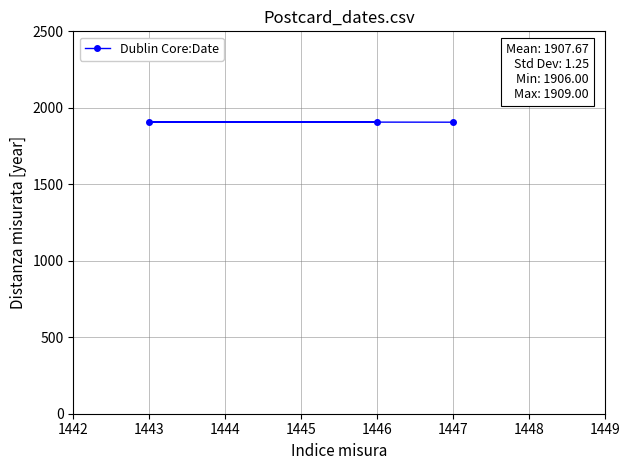

How many positive values are there?

3